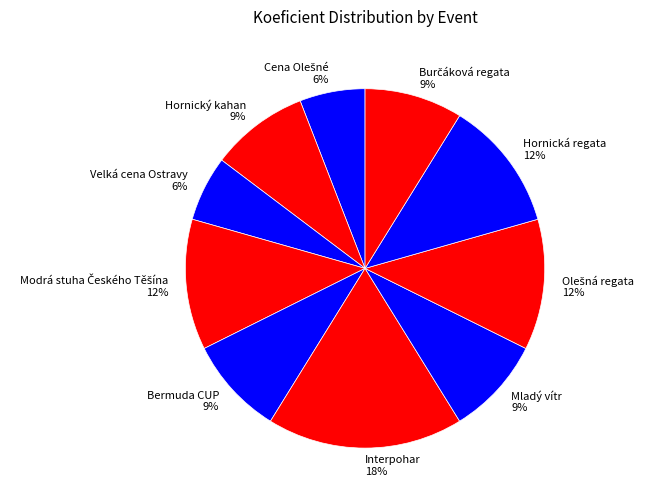

To the nearest percent, what percentage of the pie is Interpohar?

18%